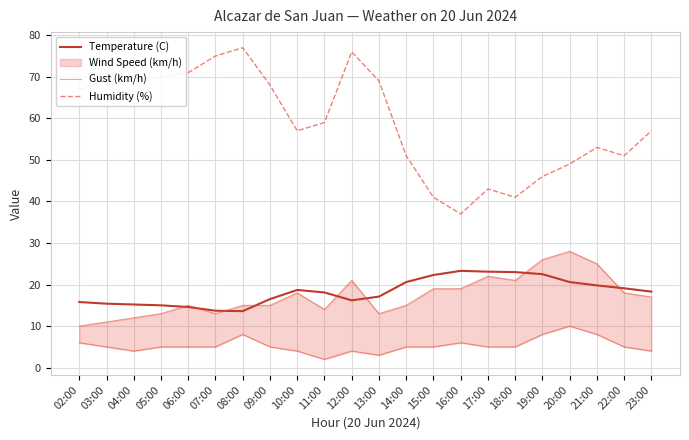

Which series changed the most between 04:00 and 06:00?

Gust (km/h)